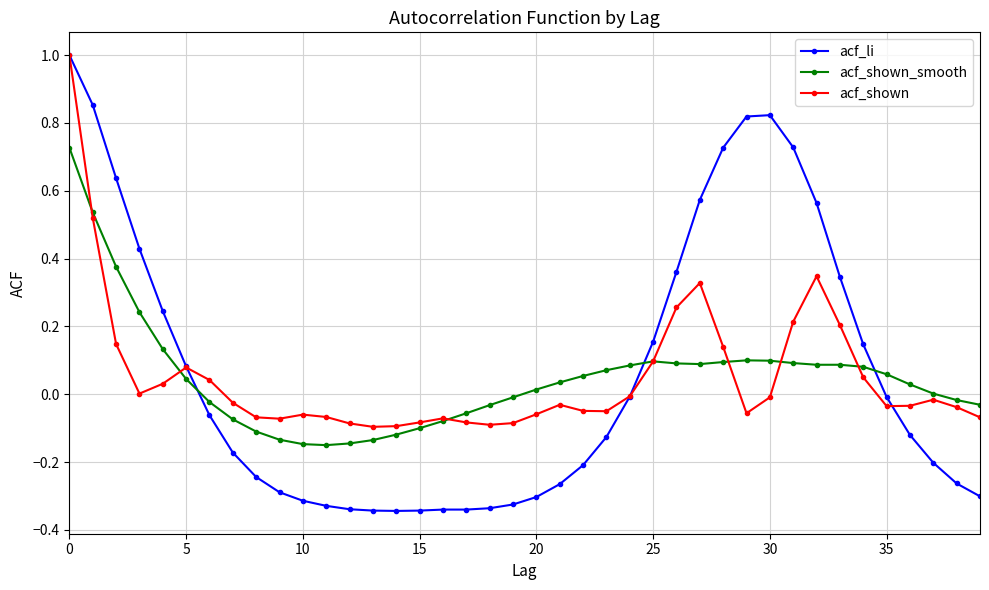

True or false: acf_shown has more than 2 interior local peaks.

True